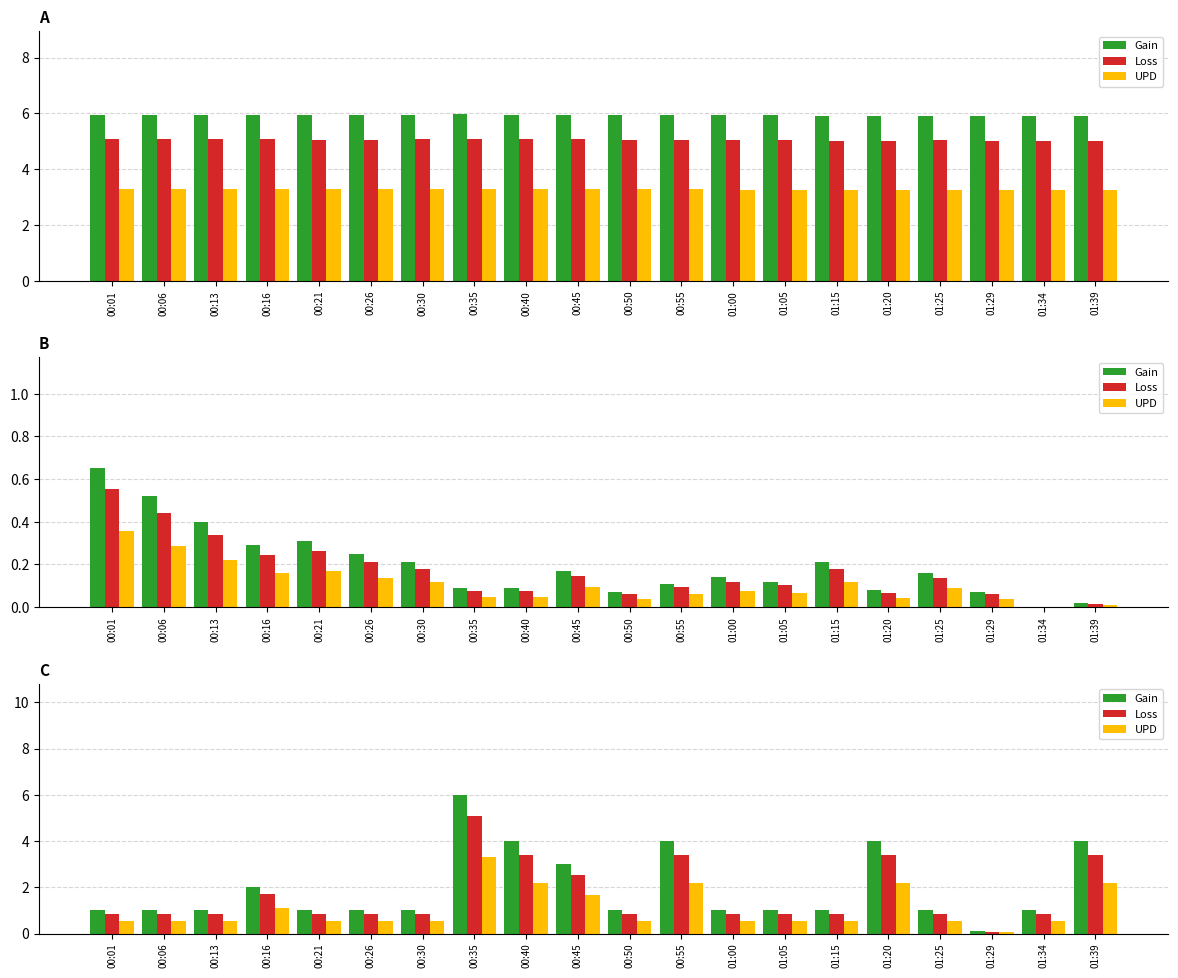

Which has a higher value, 00:55 or 01:34?

00:55